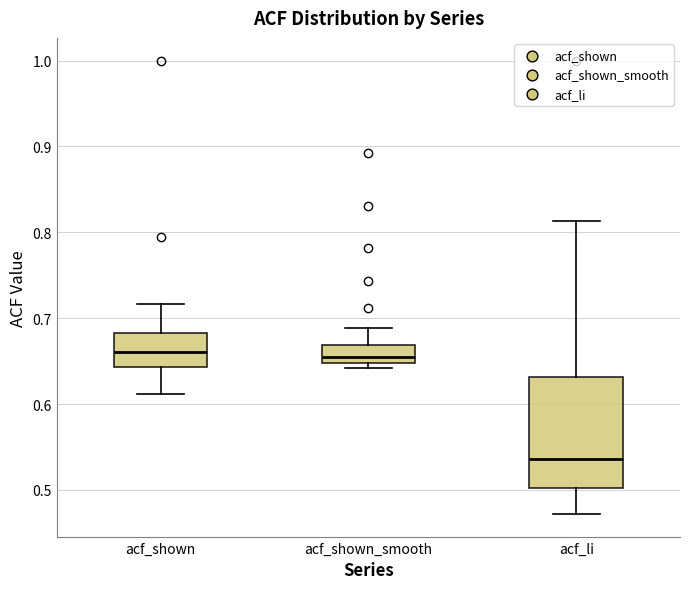

Which box has the lowest median line?

acf_li